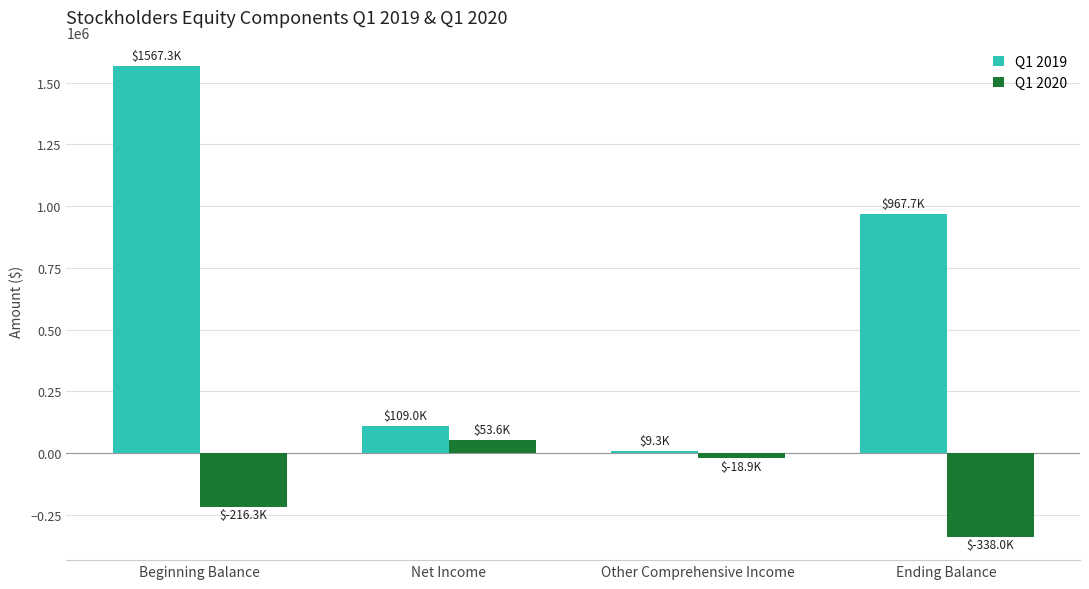

How many bars are there in total?

8